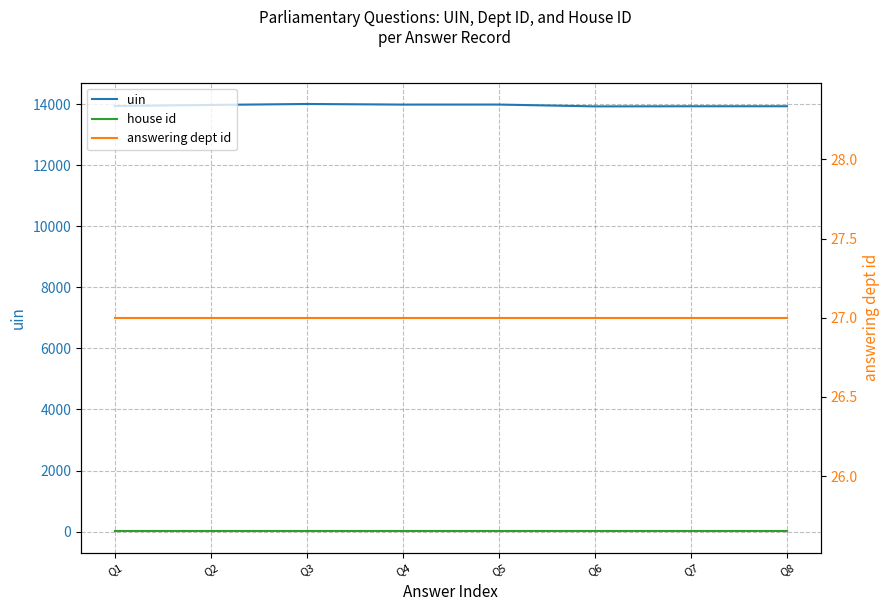

True or false: house id has a value of 1 at Q6.

True